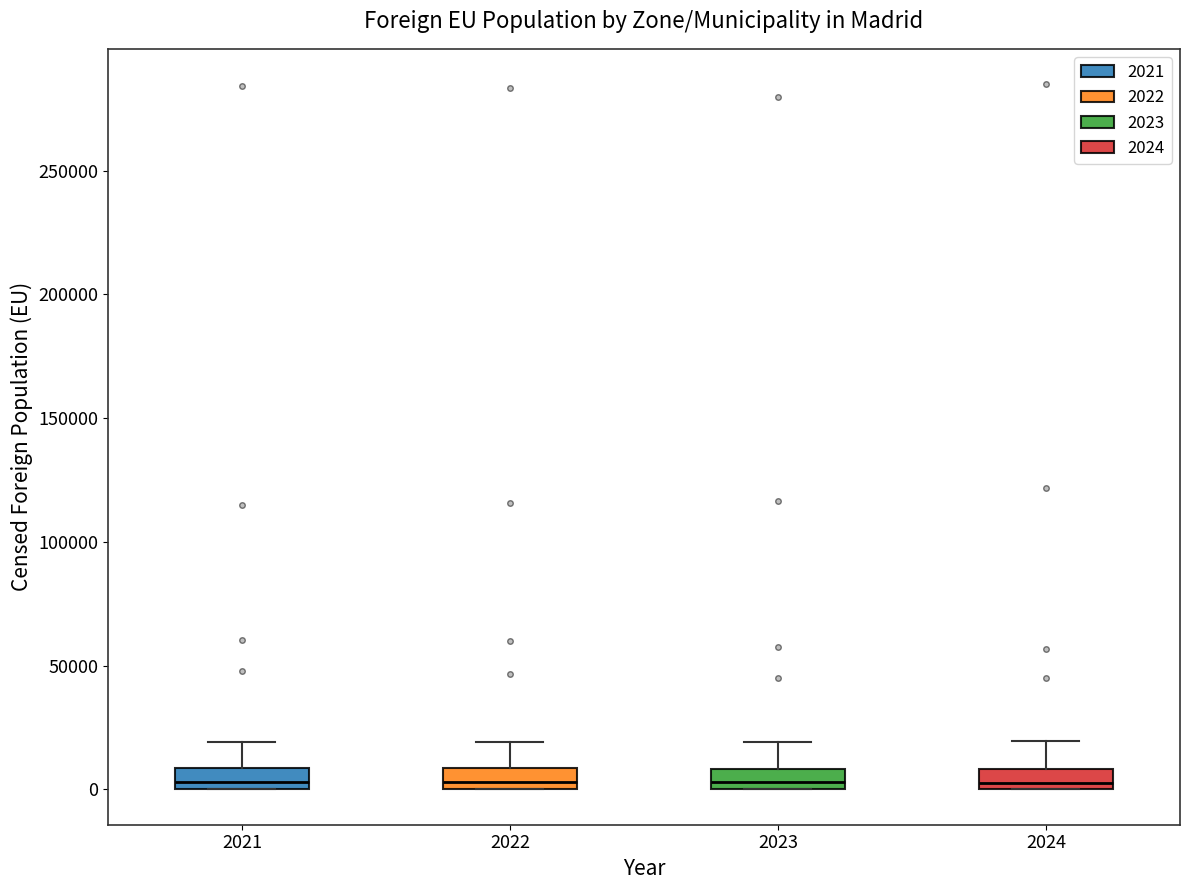

Reading left to right, read every box against the y-axis: the position of its median line, the range the box covers, and the ends of its whiskers. The values are not printed on the chart, so give them approximately, as read against the axis.

2021: median 5000, box 0 to 10000, whiskers 0 to 20000
2022: median 5000, box 0 to 10000, whiskers 0 to 20000
2023: median 5000, box 0 to 10000, whiskers 0 to 20000
2024: median 5000, box 0 to 10000, whiskers 0 to 20000